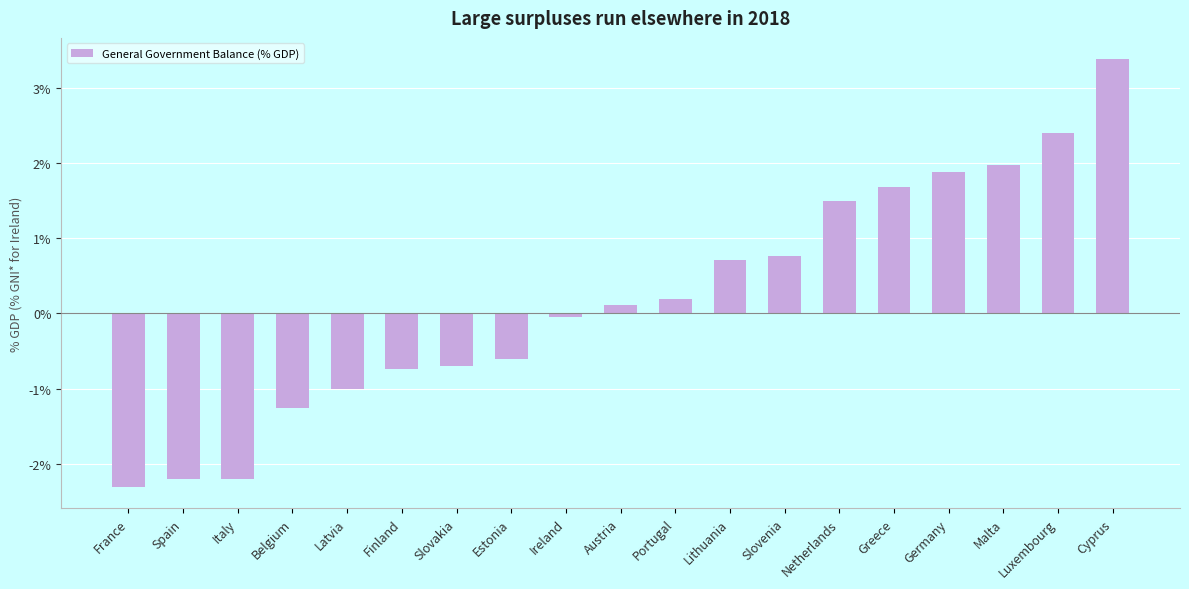

What position from the right is Greece?

5